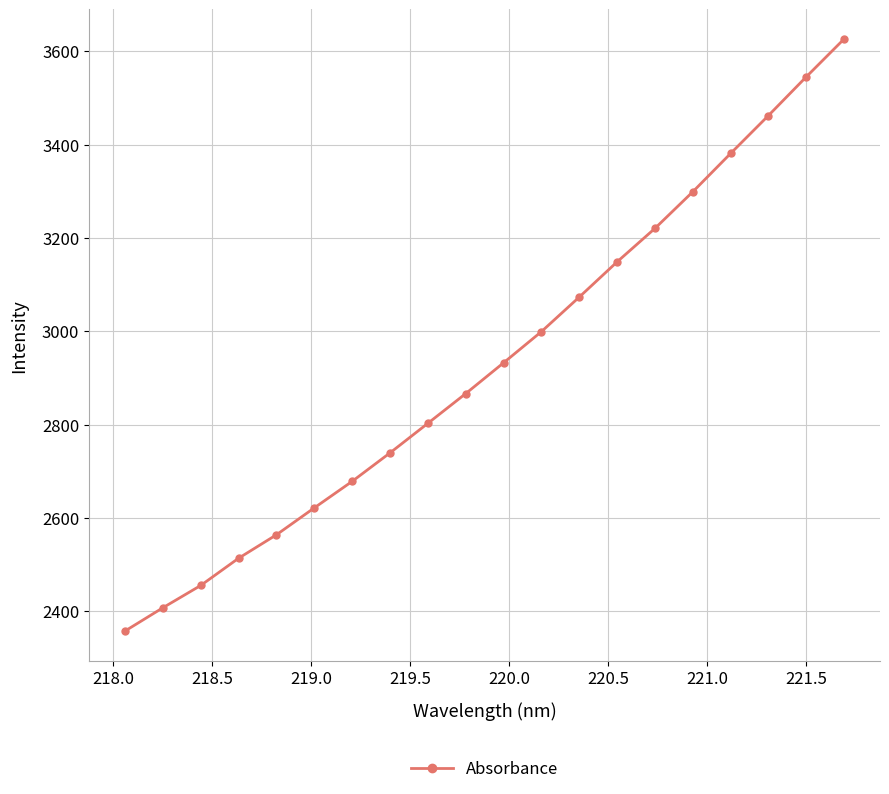

True or false: there are more than 2 points higher than both neighbors.

False